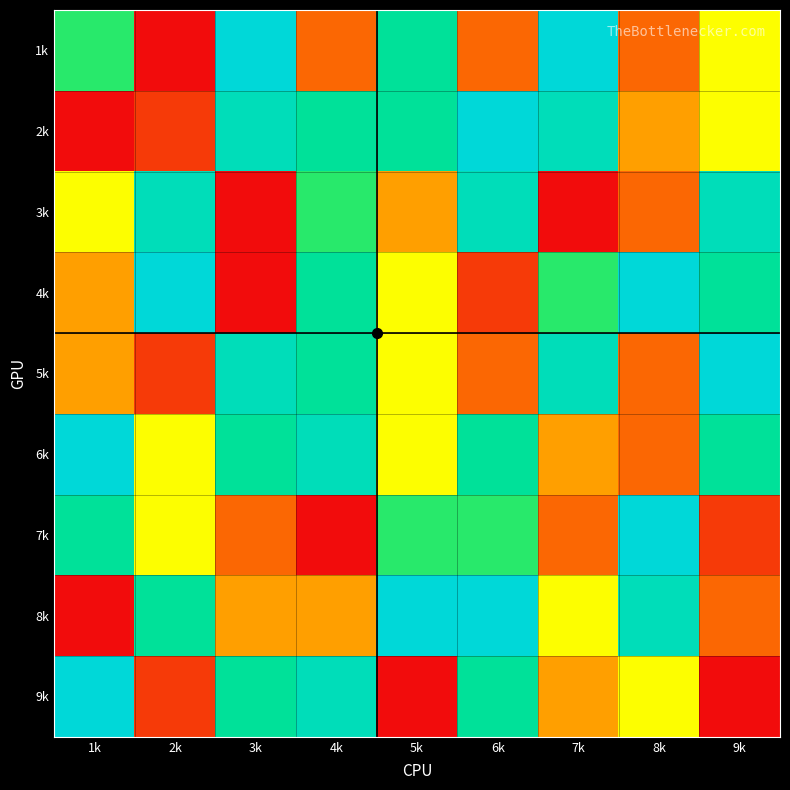

What is the smallest value displayed?

1